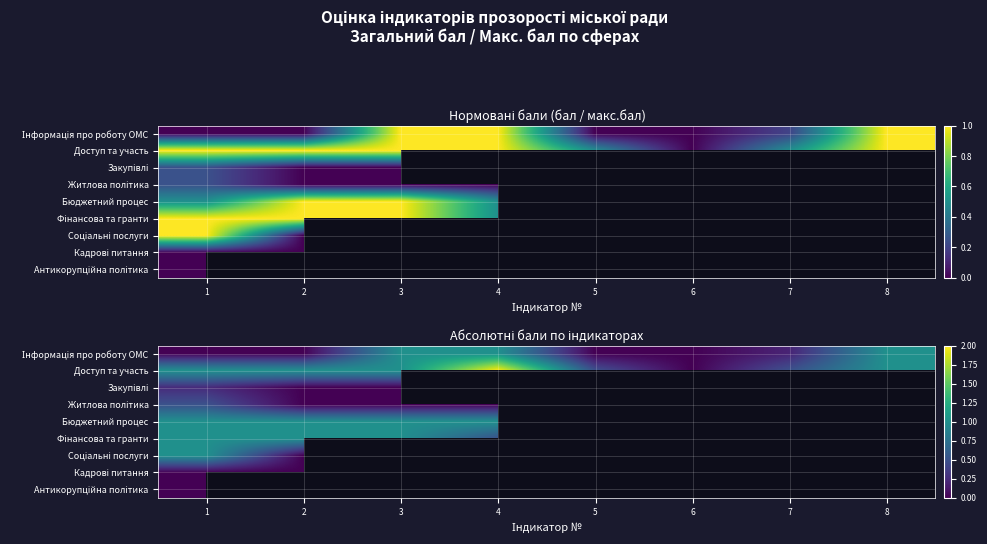

At 3, list the series in order from smallest to largest.

Закупівлі, Житлова політика, Інформація про роботу ОМС, Доступ та участь, Бюджетний процес, Фінансова та гранти, Соціальні послуги, Кадрові питання, Антикорупційна політика